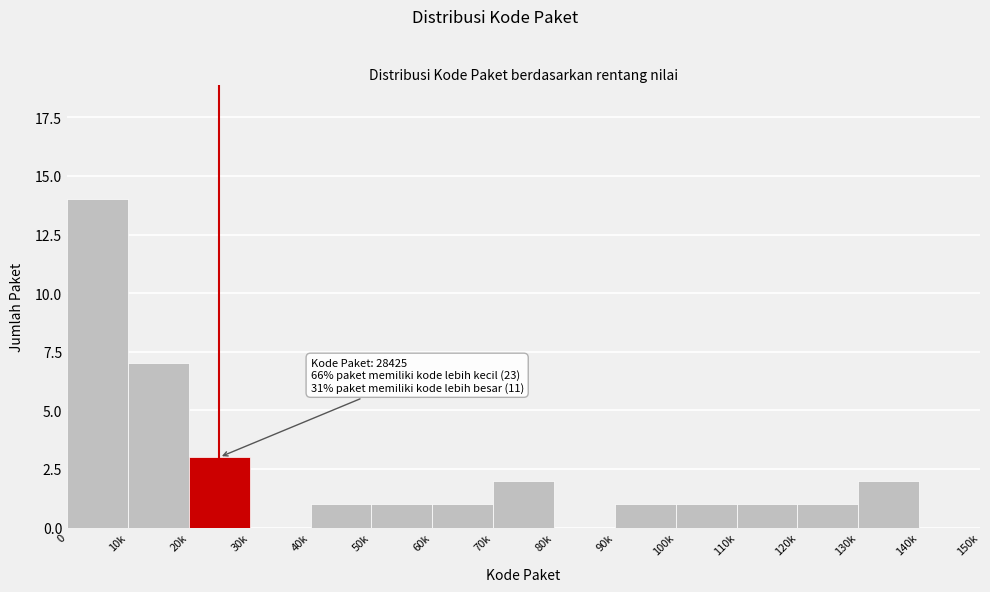

Reading left to right, list all the values displayed in this chart.

0=14	10k=7	20k=3	30k=0	40k=1	50k=1	60k=1	70k=2	80k=0	90k=1	100k=1	110k=1	120k=1	130k=2	140k=0